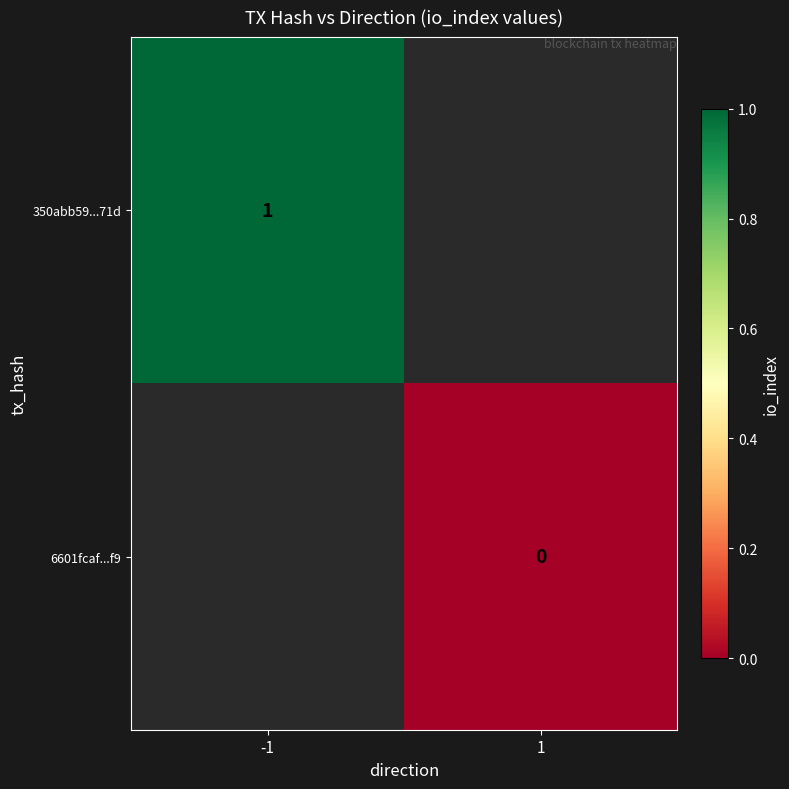

True or false: 350abb59...71d has a value of 1 at -1.

True